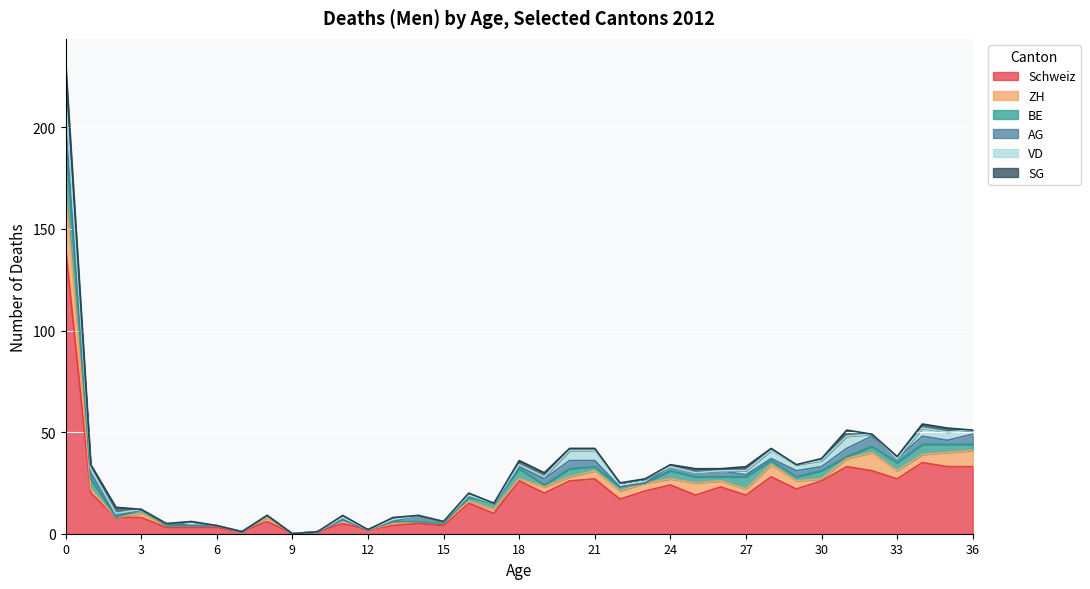

The BE series shows 5 at 18. True or false?

True